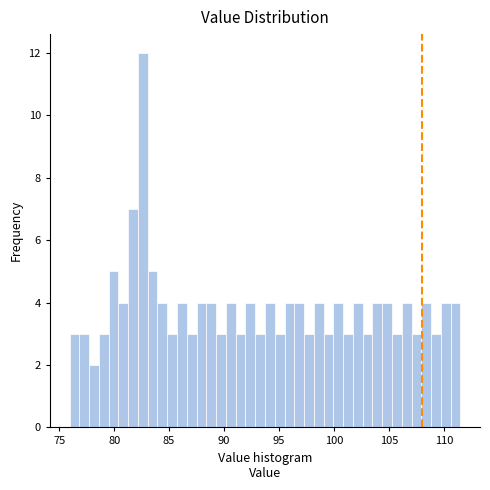

Around what value on the x-axis is the tallest bar? Give the approximate position of its centre, as read against the axis.

82.5